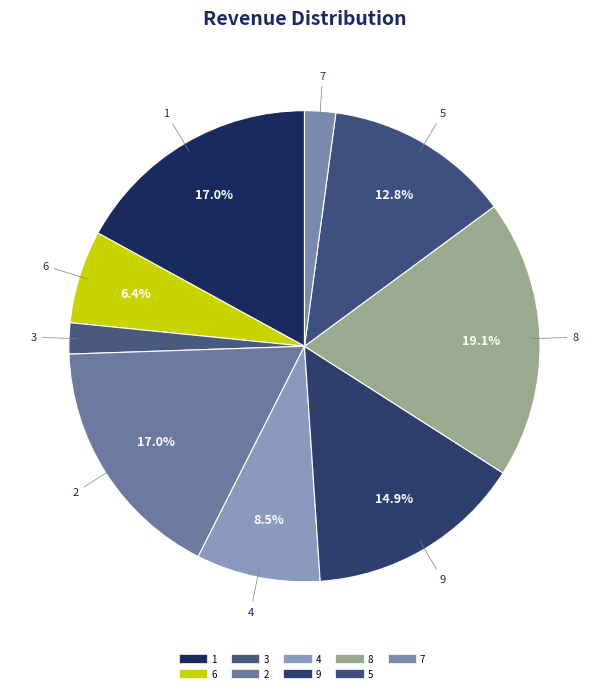

Does 6 represent more than half of the total?

No